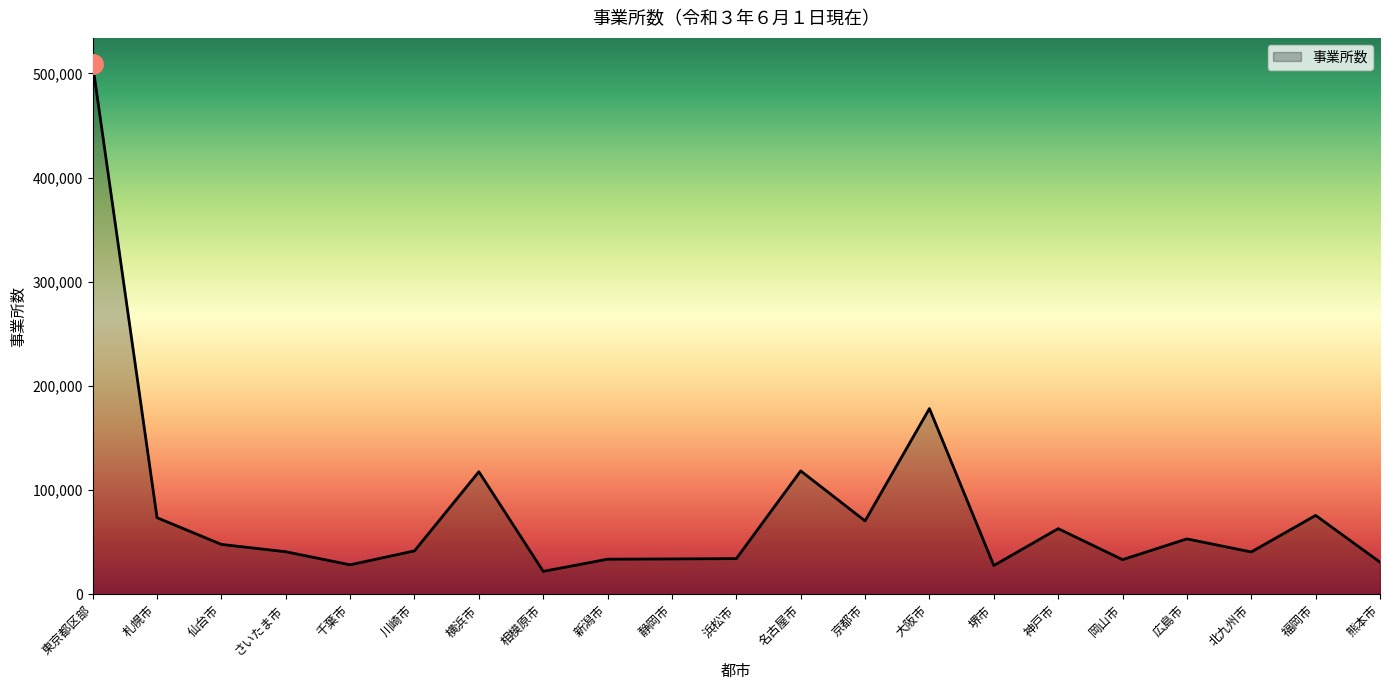

What is the difference between the maximum and minimum values?

486667